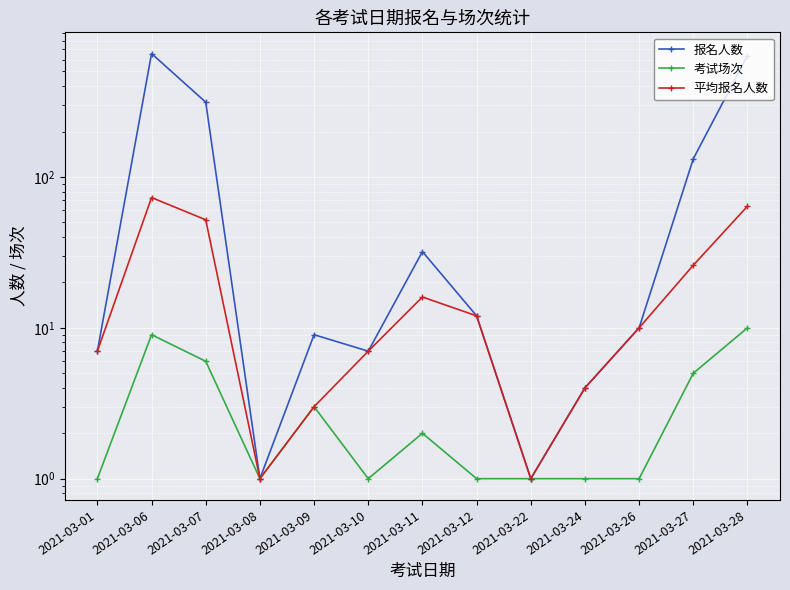

True or false: 考试场次 and 平均报名人数 intersect in this chart.

False